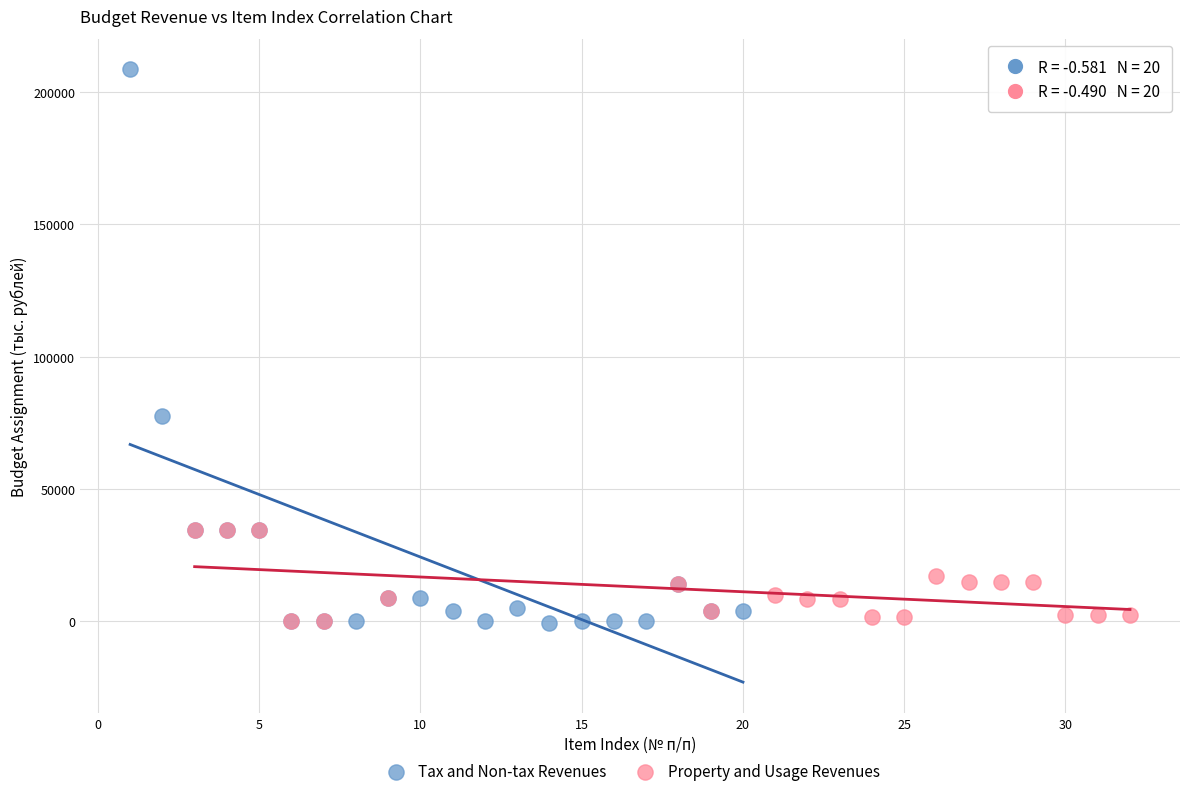

Which series contains the highest Y value?

Tax and Non-tax Revenues